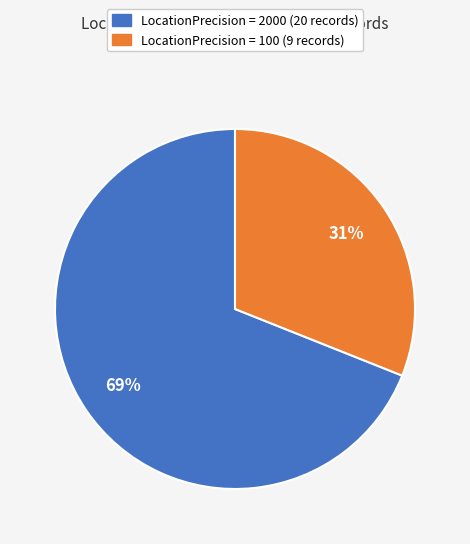

To the nearest percent, what is the average slice percentage?

50%